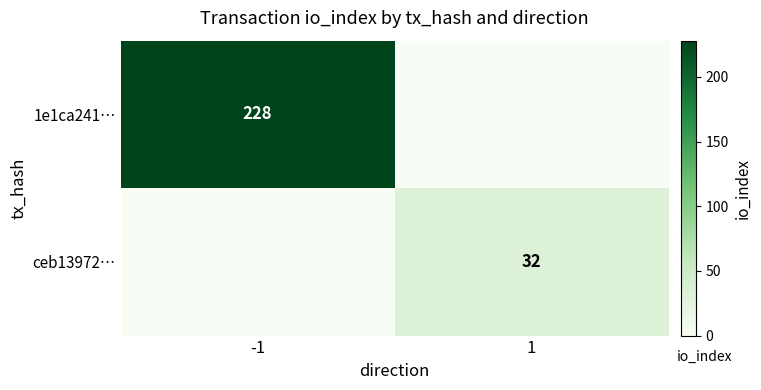

At which category does the chart reach its minimum across all series?

1